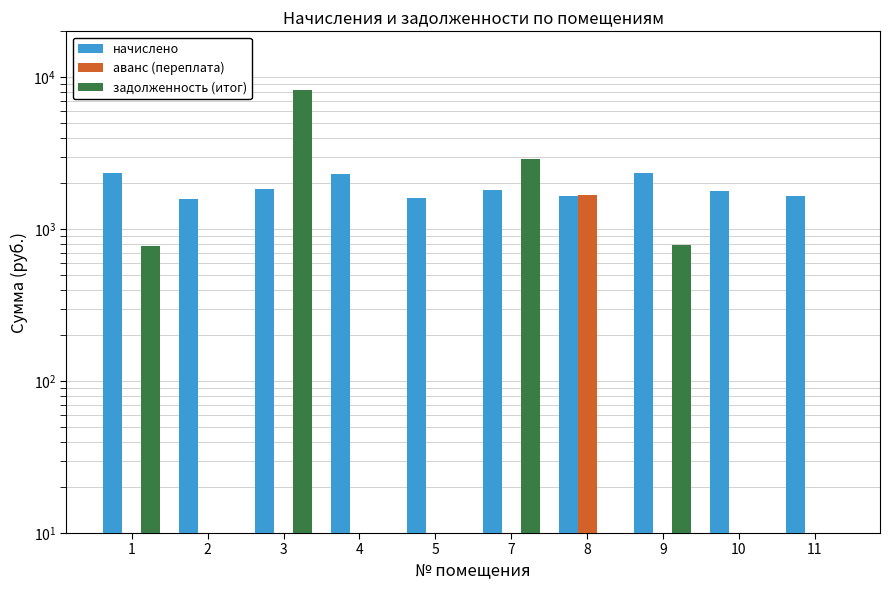

Rank the series at 3 from lowest to highest value.

аванс (переплата), начислено, задолженность (итог)